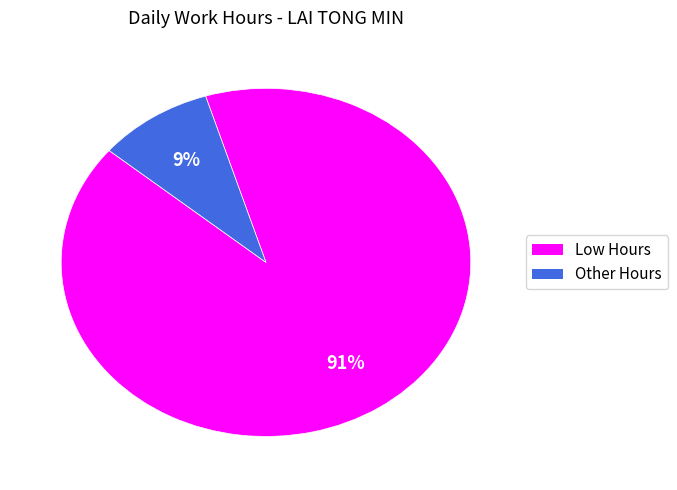

To the nearest percent, what is the average slice percentage?

50%